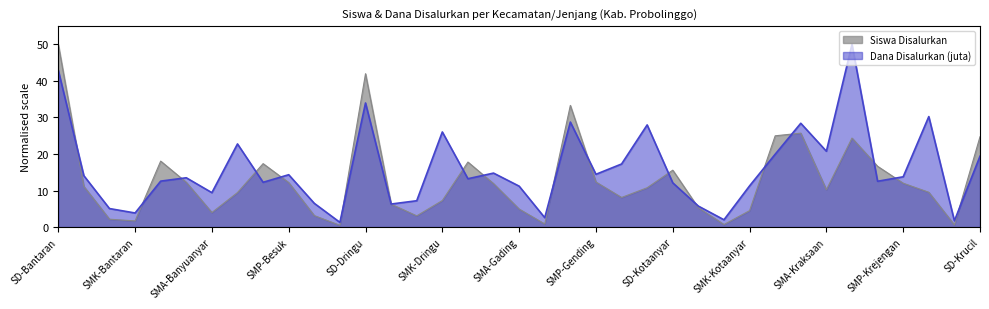

What is the difference between the highest and lowest values at SMA-Kraksaan?

10.5